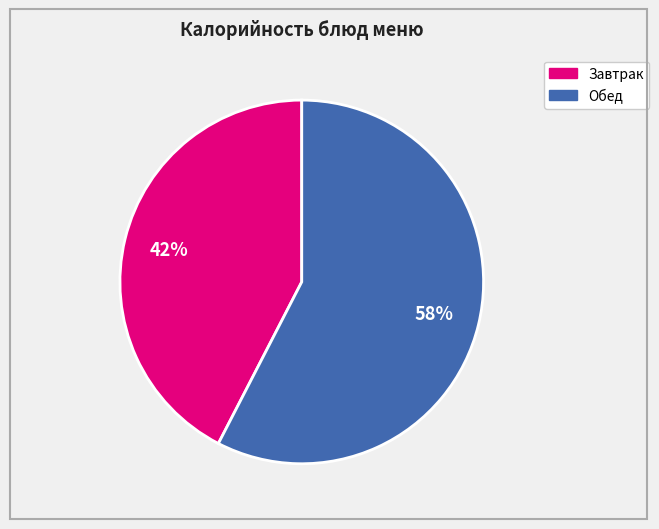

Is there a majority slice in this chart?

Yes